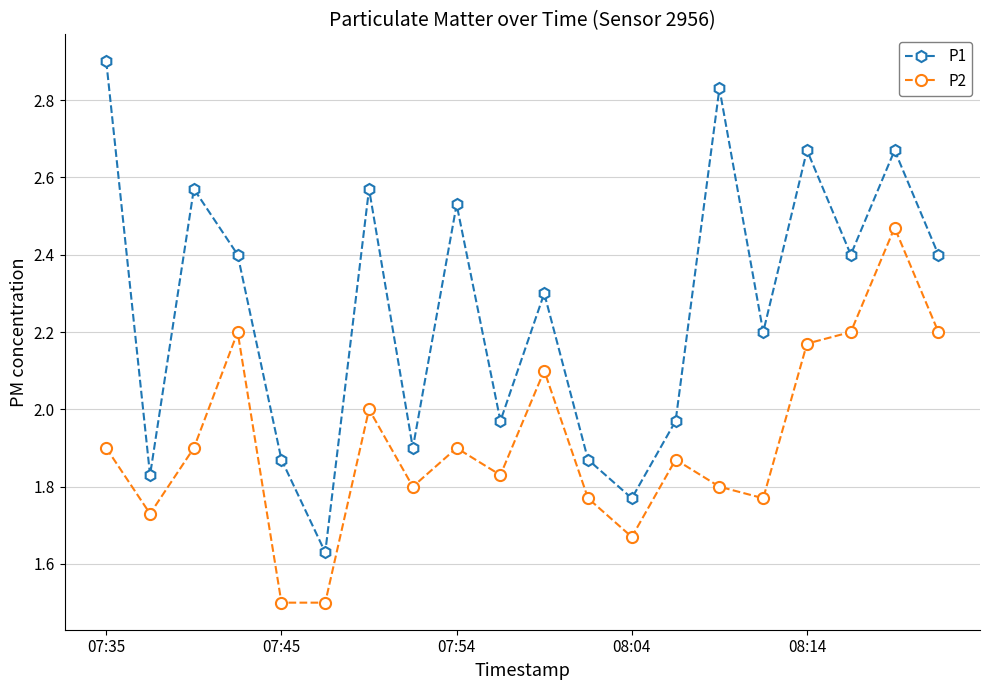

What is the minimum value shown in the chart?

1.5